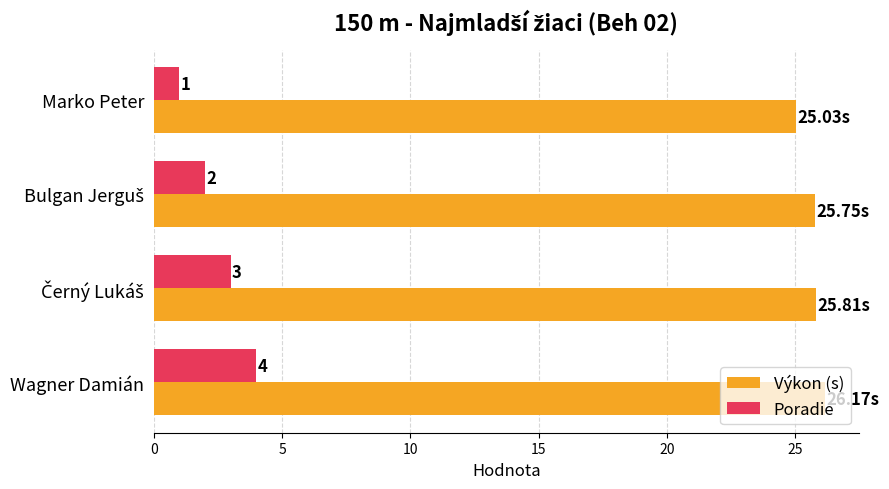

What is the difference between the highest and lowest values at Marko Peter?

24.0